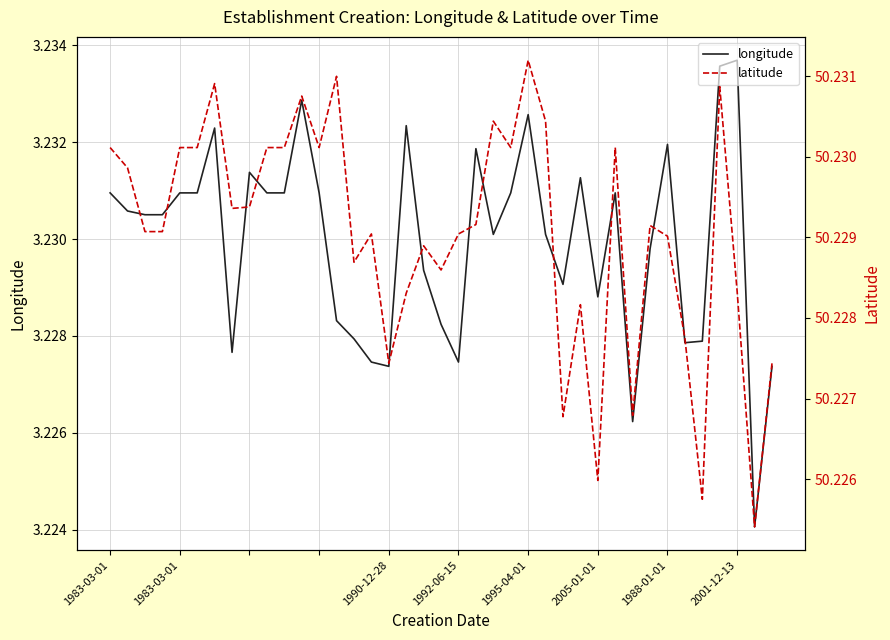

Rank the series by their maximum value, from lowest to highest.

longitude, latitude